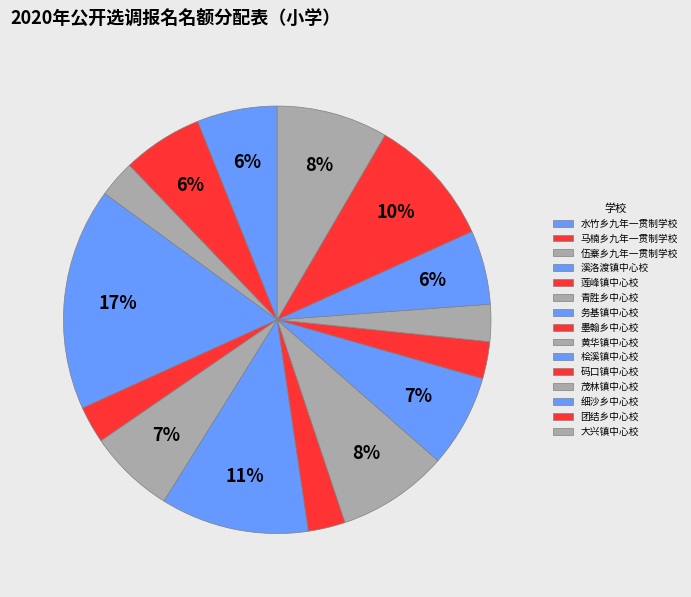

Rank the categories by value from lowest to highest.

伍寨乡九年一贯制学校, 莲峰镇中心校, 墨翰乡中心校, 码口镇中心校, 茂林镇中心校, 细沙乡中心校, 水竹乡九年一贯制学校, 马楠乡九年一贯制学校, 青胜乡中心校, 桧溪镇中心校, 黄华镇中心校, 大兴镇中心校, 团结乡中心校, 务基镇中心校, 溪洛渡镇中心校